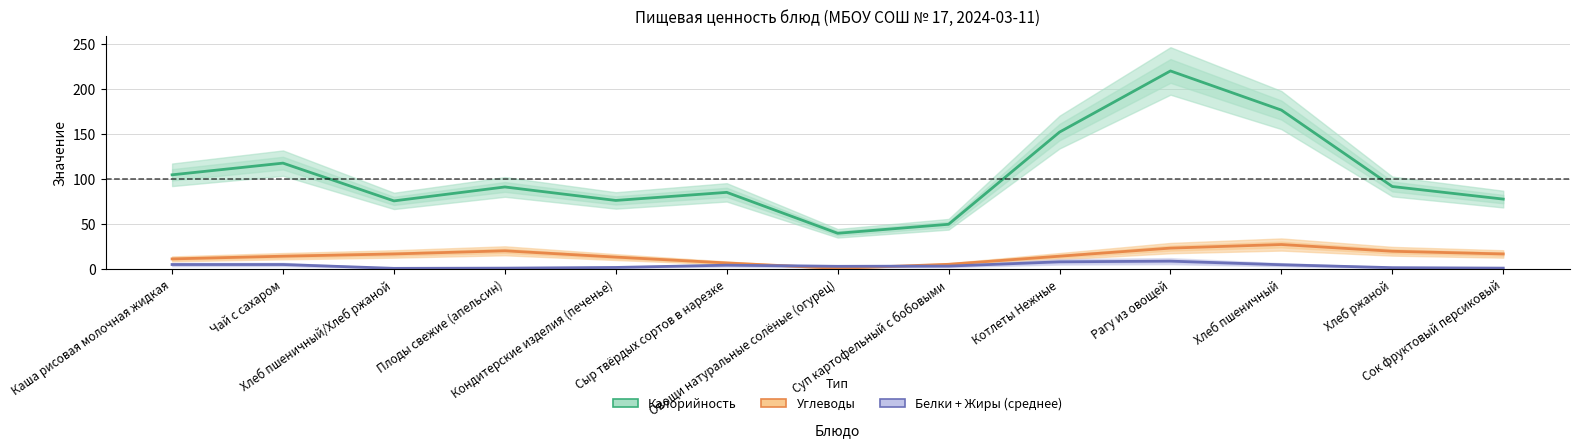

What is the highest value of the Белки + Жиры (среднее) series?

8.5